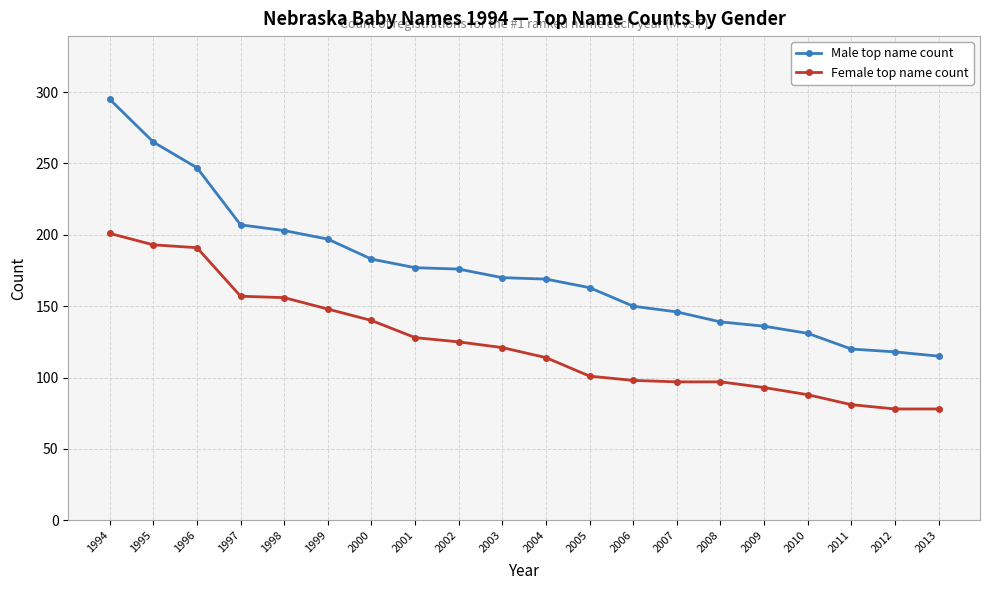

At which category does the chart reach its peak across all series?

1994